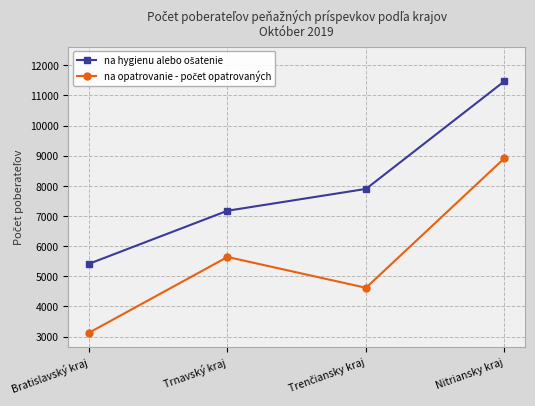

What is the maximum value shown in the chart?

11475